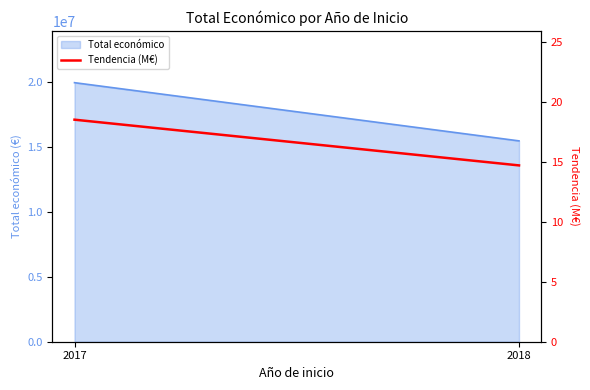

List the labels in order of value, smallest first.

2018, 2017